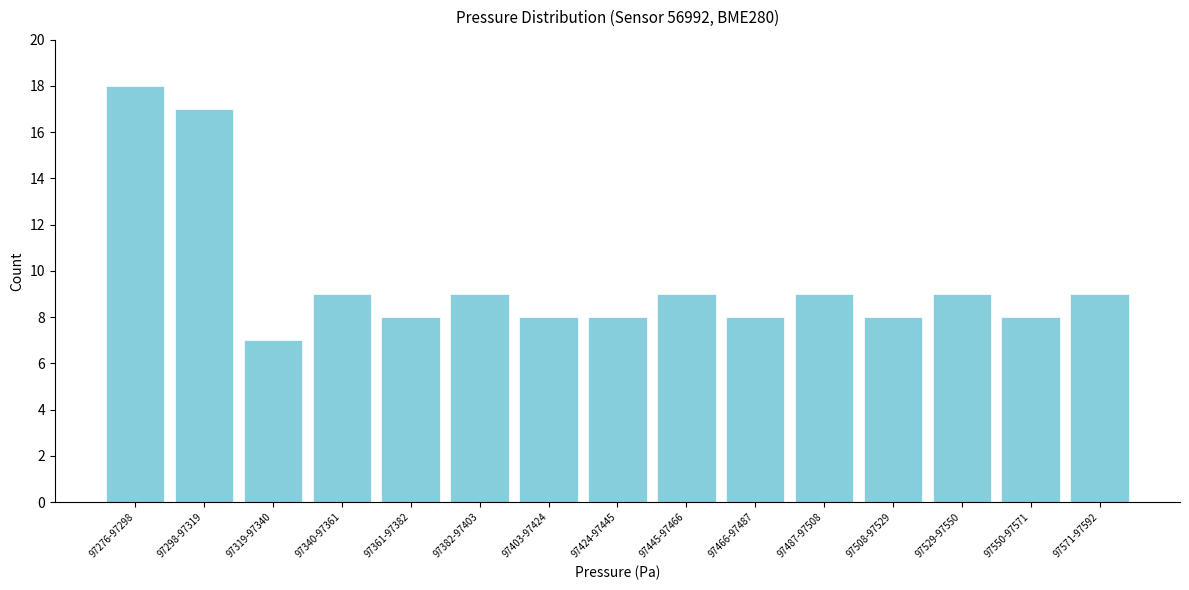

Reading left to right, transcribe all the data shown in this chart.

18	17	7	9	8	9	8	8	9	8	9	8	9	8	9